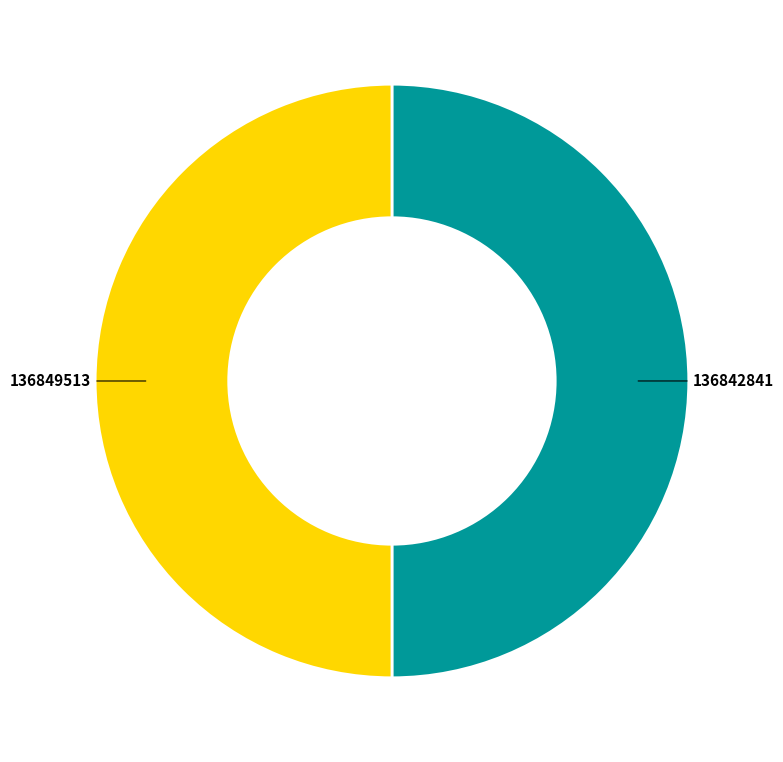

How many segments does this pie chart have?

2